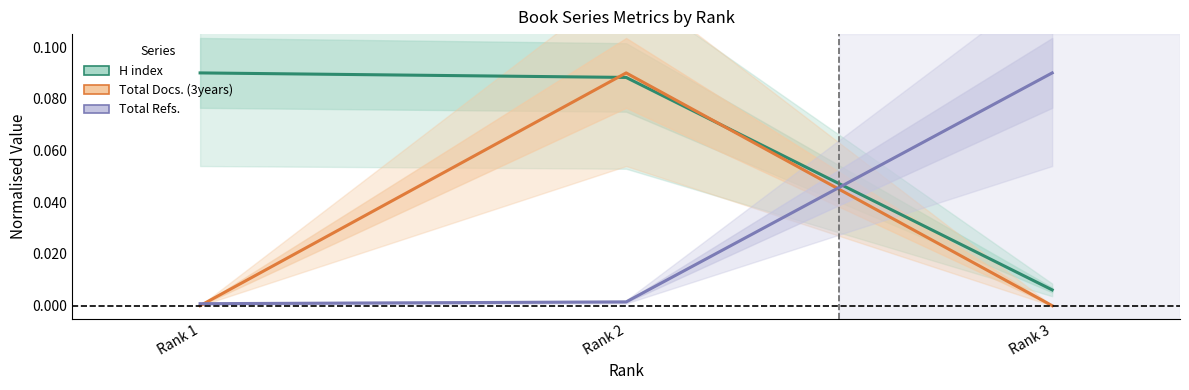

What are all the series names shown in the legend?

H index, Total Docs. (3years), Total Refs.